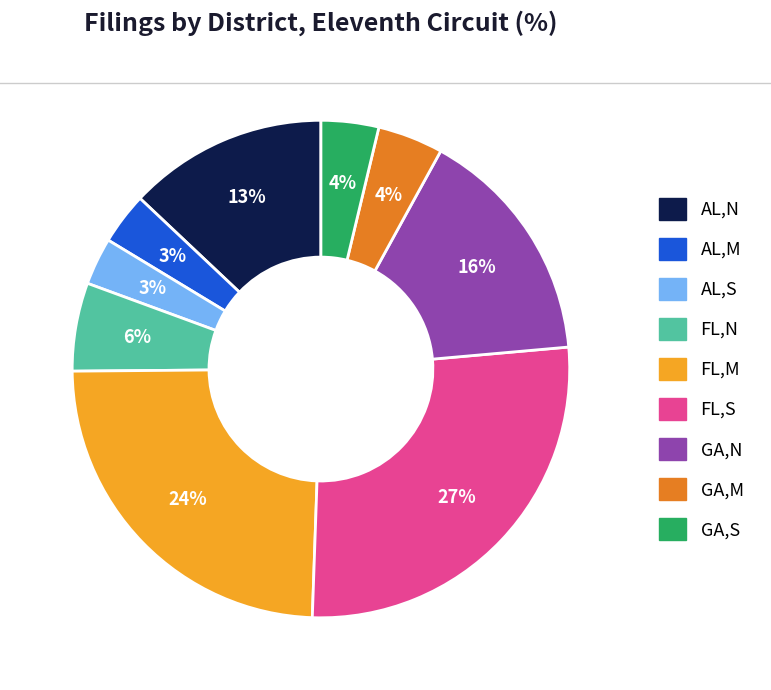

Is it true that GA,S is 4% of the pie?

True